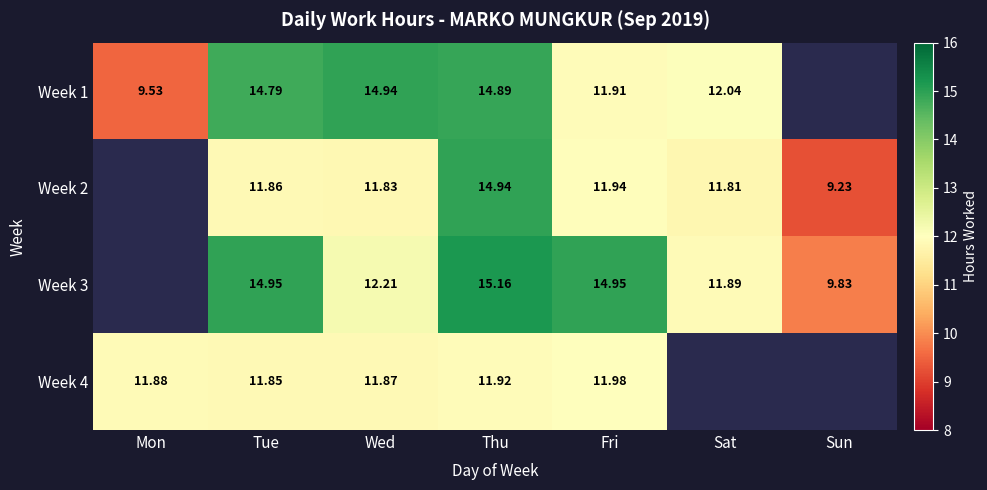

True or false: Week 3 has a value of 11.9 at Sat.

True